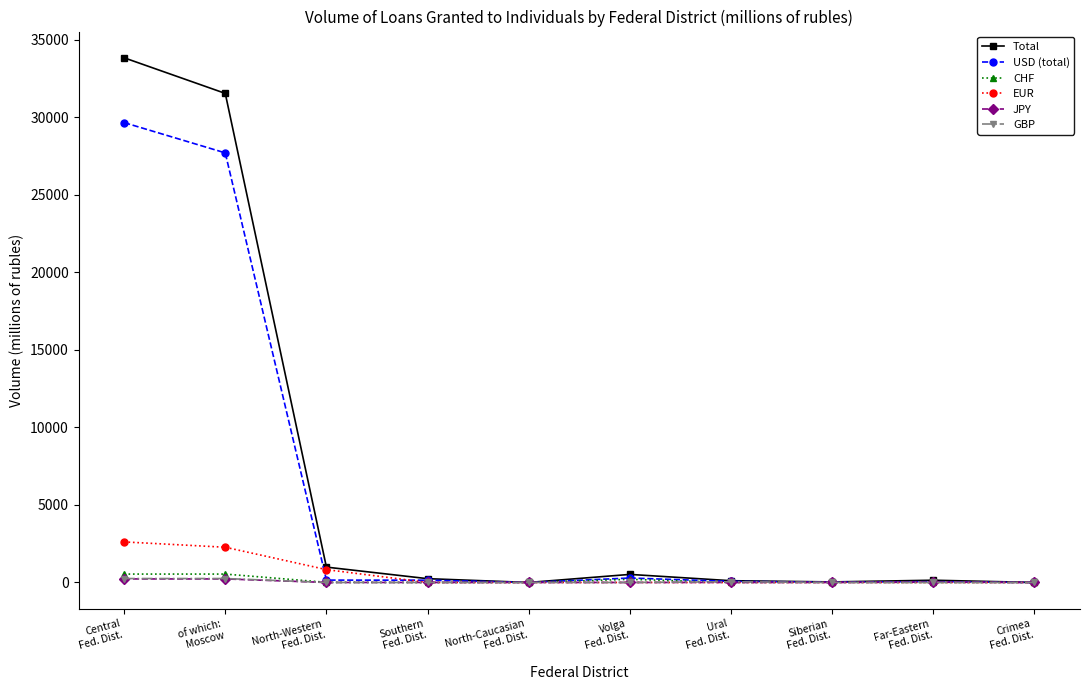

Read the GBP value at of which:
Moscow, to the nearest 5.

255